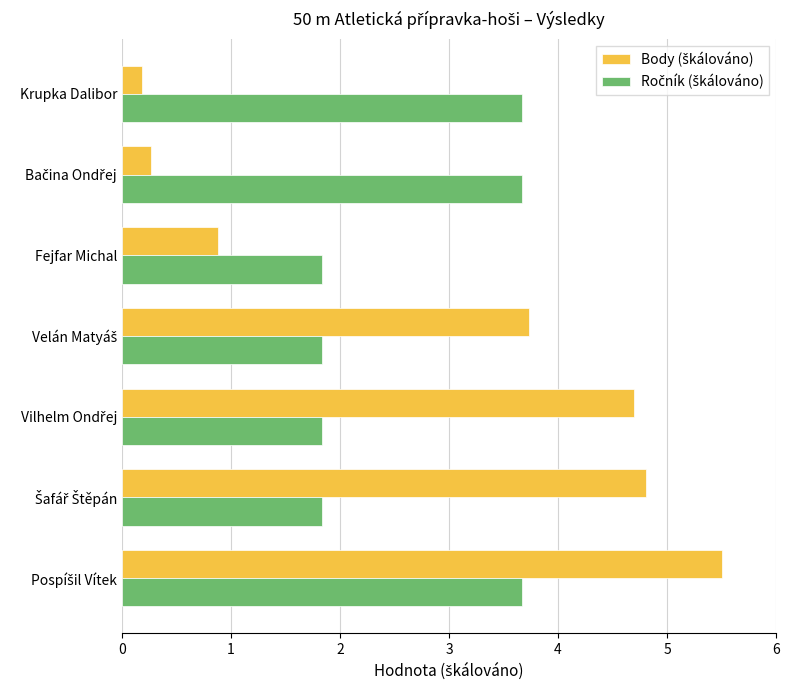

What is the maximum value shown in the chart?

5.5